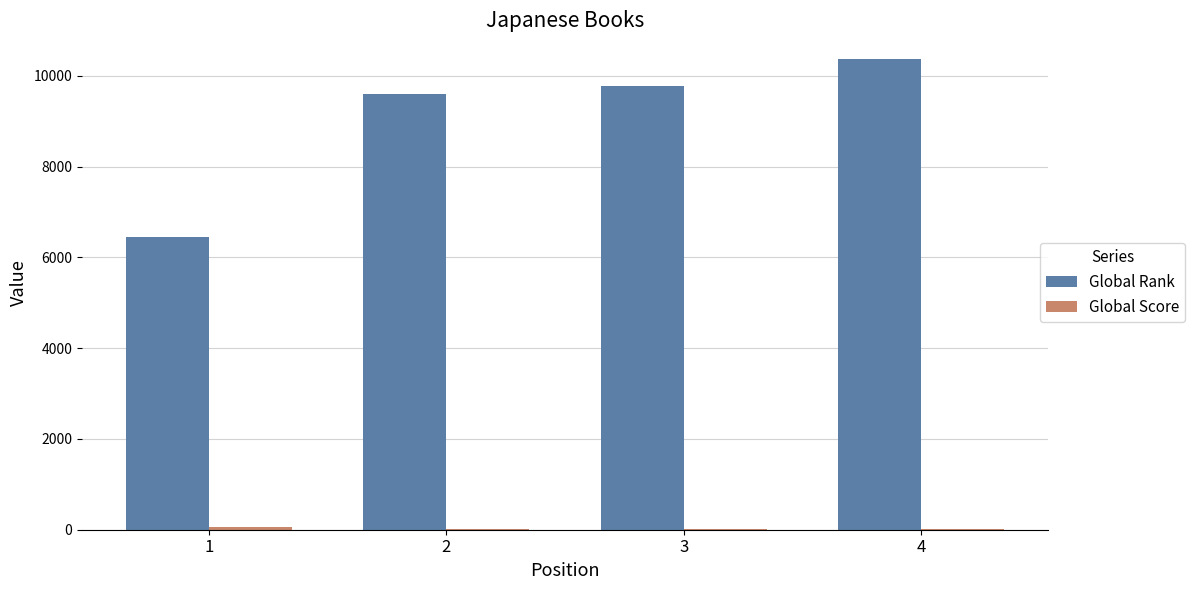

Between 1 and 3, which series saw the biggest shift?

Global Rank